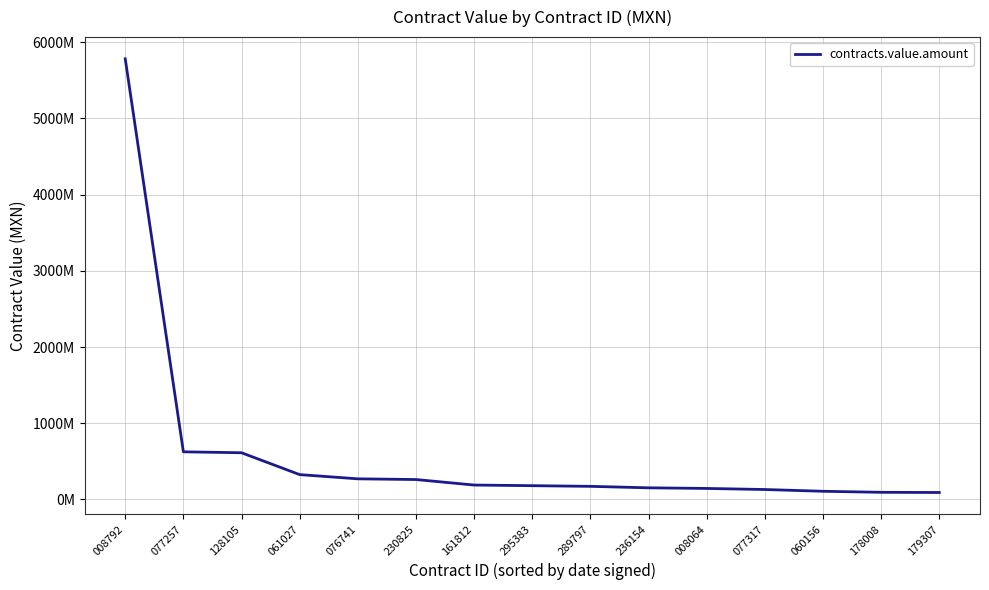

Reading left to right, transcribe all the data shown in this chart.

5781776000	625461460	613290000	326462300	271190324	261889200	189590000	181355265	172500000	153322500	145120500	131046985	107898370	94327352	91884778